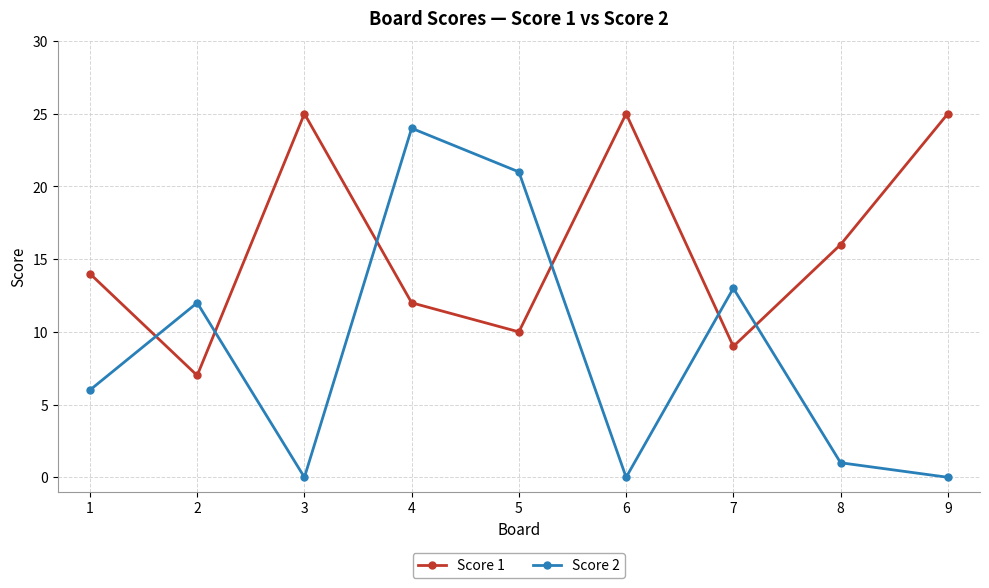

Rank the series at 6 from lowest to highest value.

Score 2, Score 1